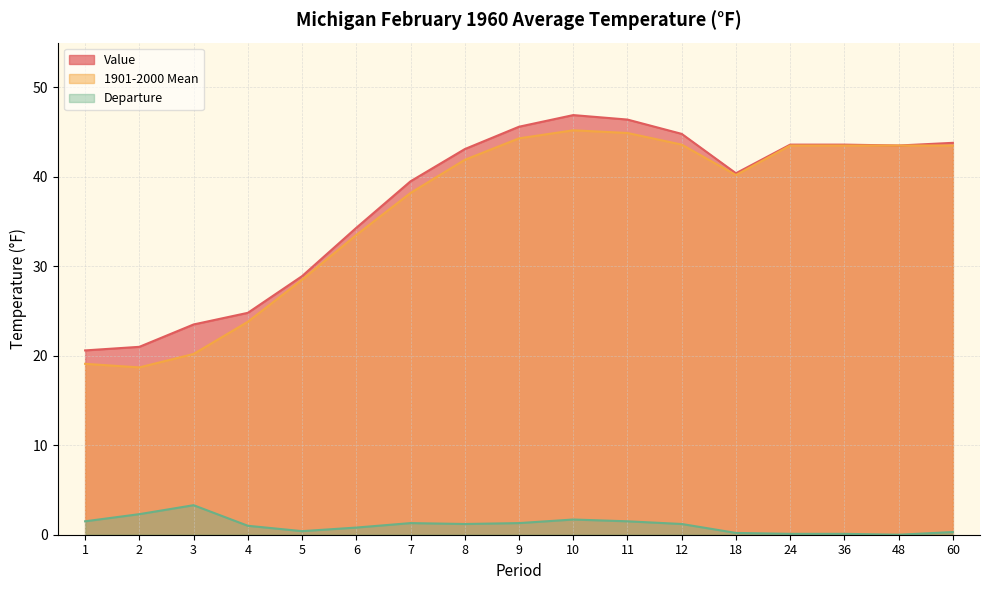

What is the difference between the highest and lowest values at 2?

18.7